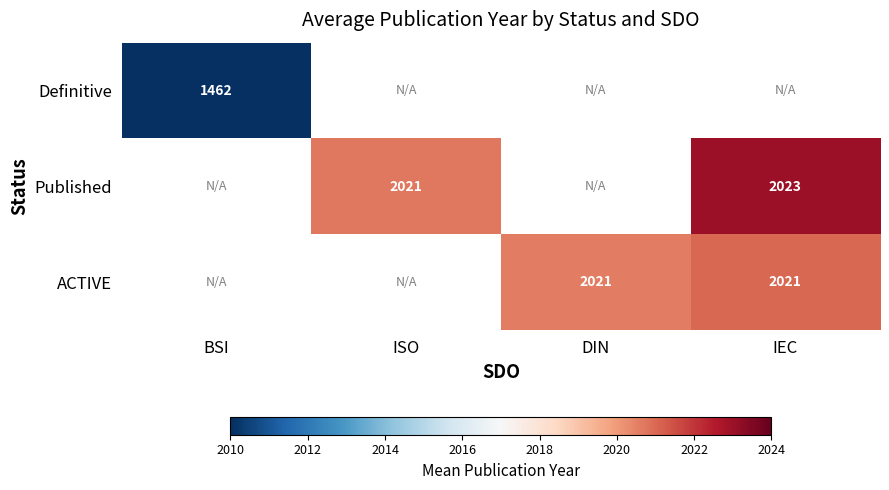

What is the greatest value displayed?

2023.0